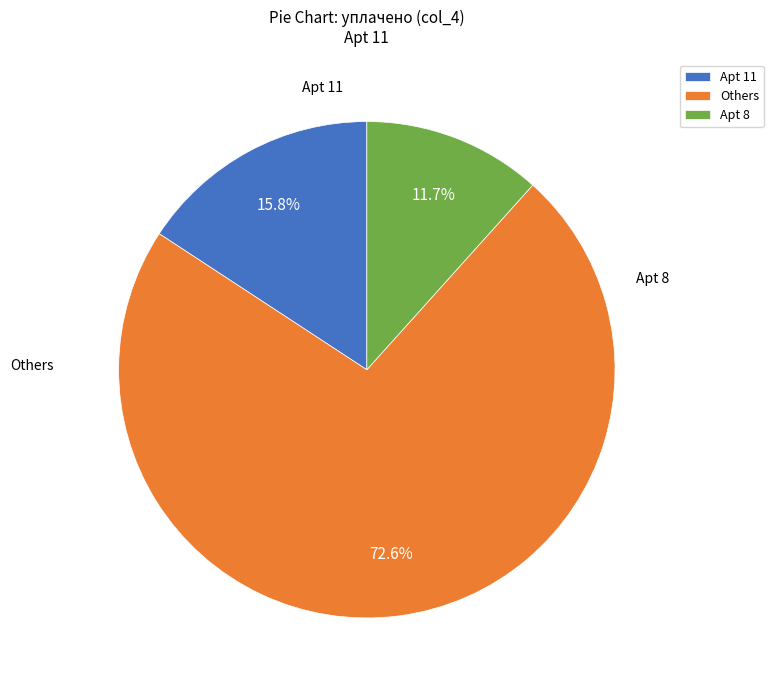

Rank the categories by value from lowest to highest.

Apt 8, Apt 11, Others